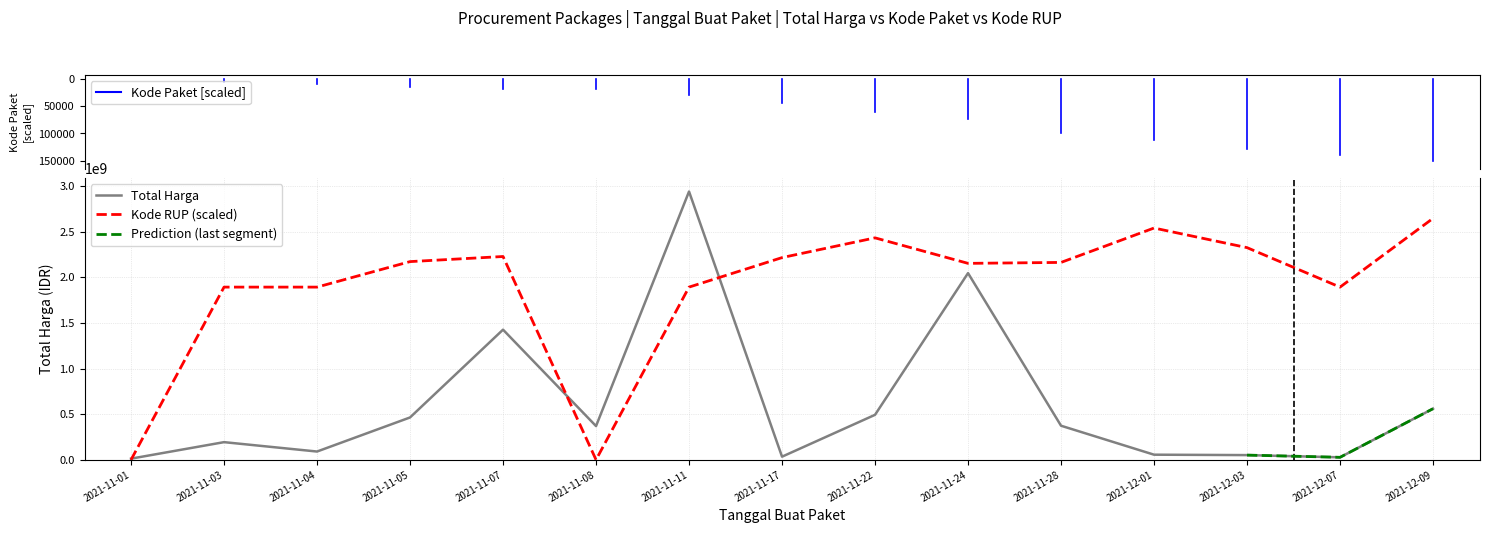

The value of Total Harga at 2021-11-24 is 2045327100.0. True or false?

True